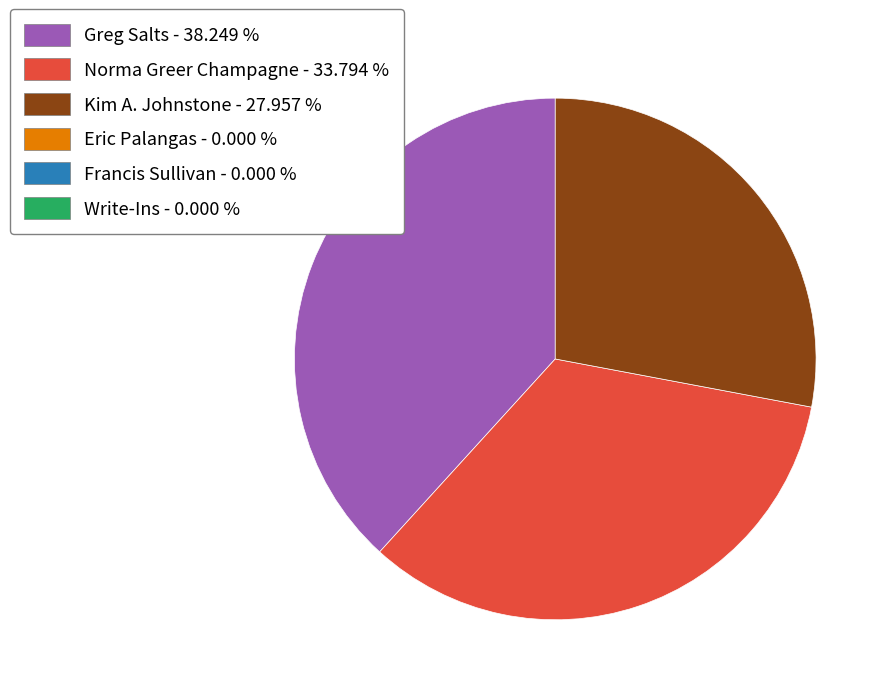

How many slices are in this pie chart?

3